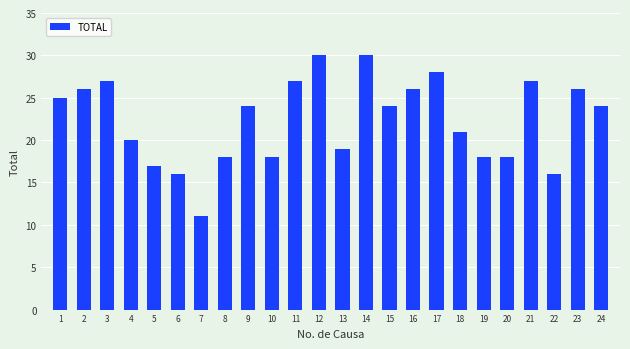

Is it true that the value at 20 is 18?

True